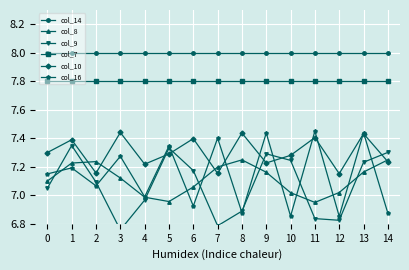

What value does the col_8 series have at 13?

7.2